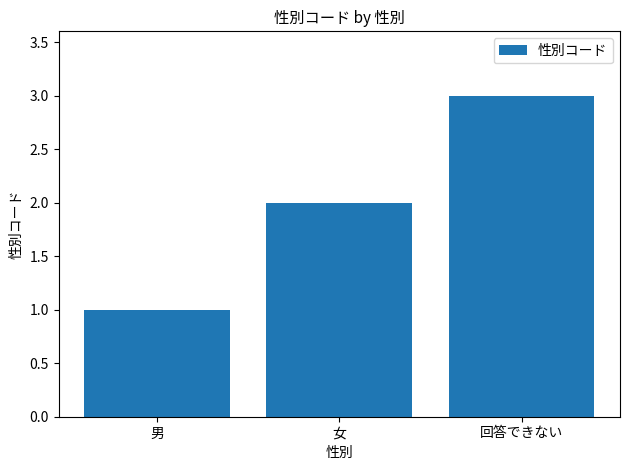

Reading right to left, what are all the values shown in this chart?

3	2	1